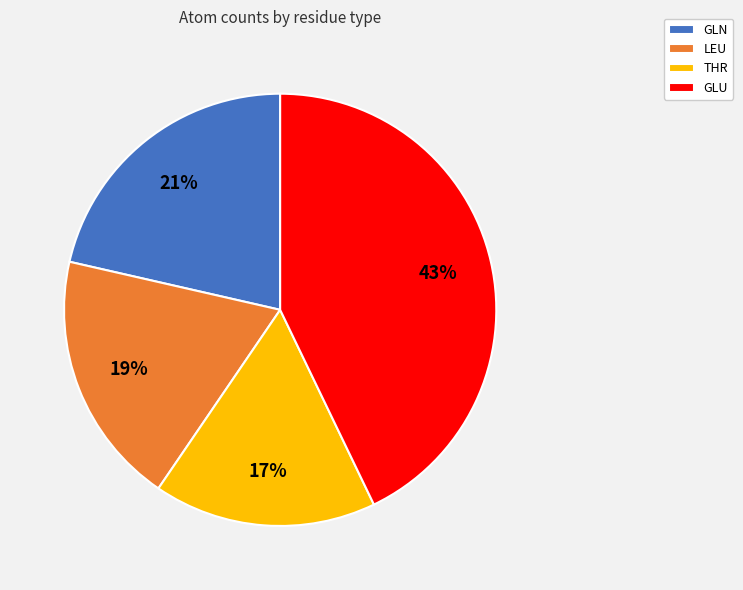

Rank the categories by value from lowest to highest.

THR, LEU, GLN, GLU